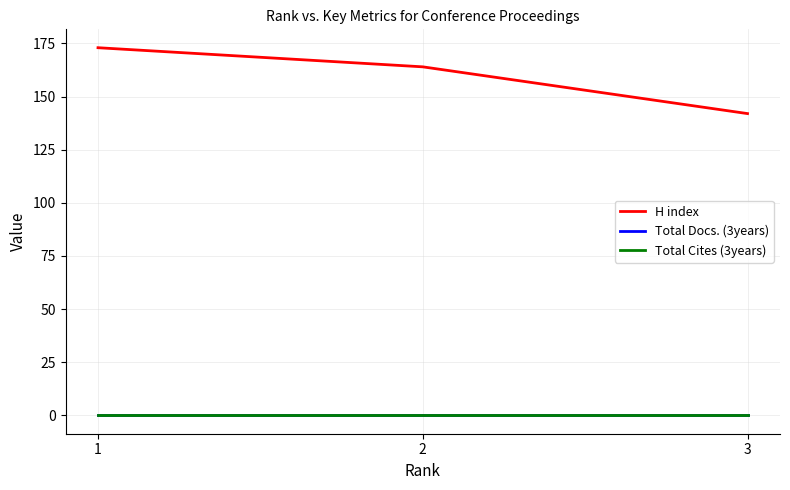

Which series changed the most between 1 and 2?

H index